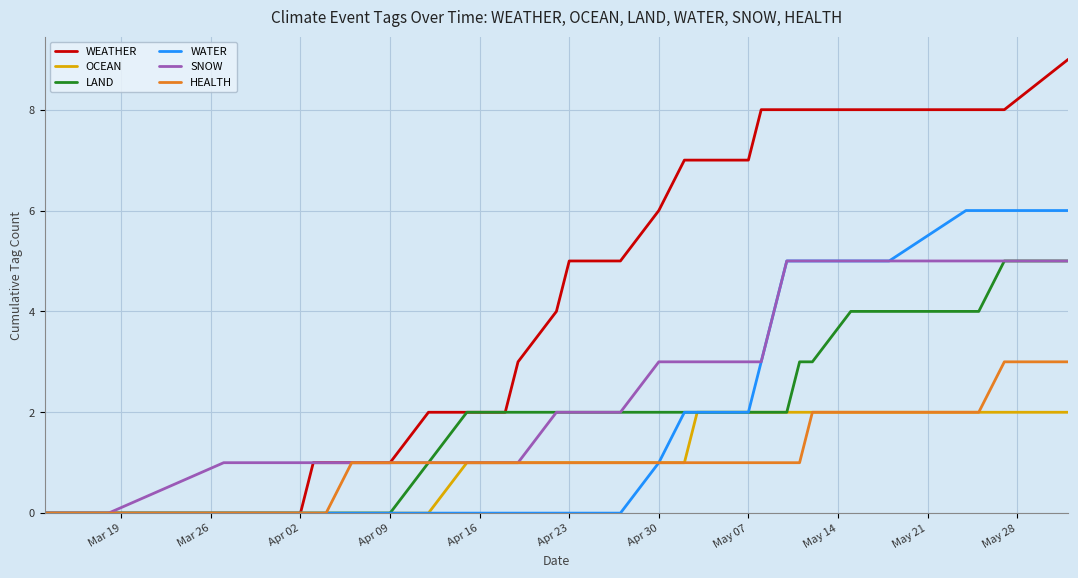

Which series has the largest total across all categories?

WEATHER